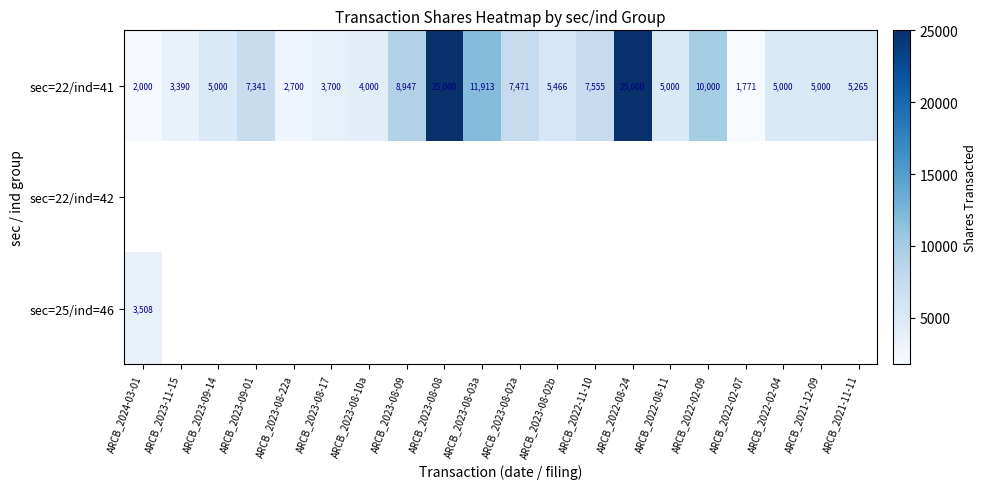

True or false: sec=22/ind=41 has a value of 5000 at ARCB_2021-12-09.

True